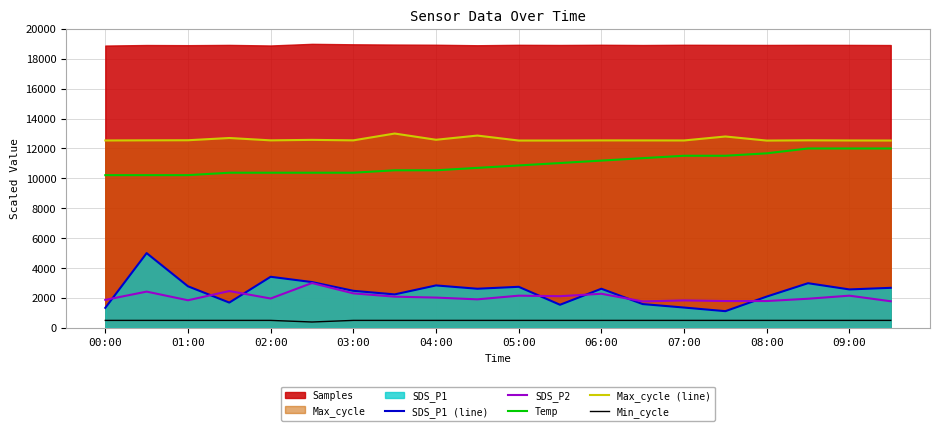

What is the maximum value for Max_cycle (line)?

13000.0